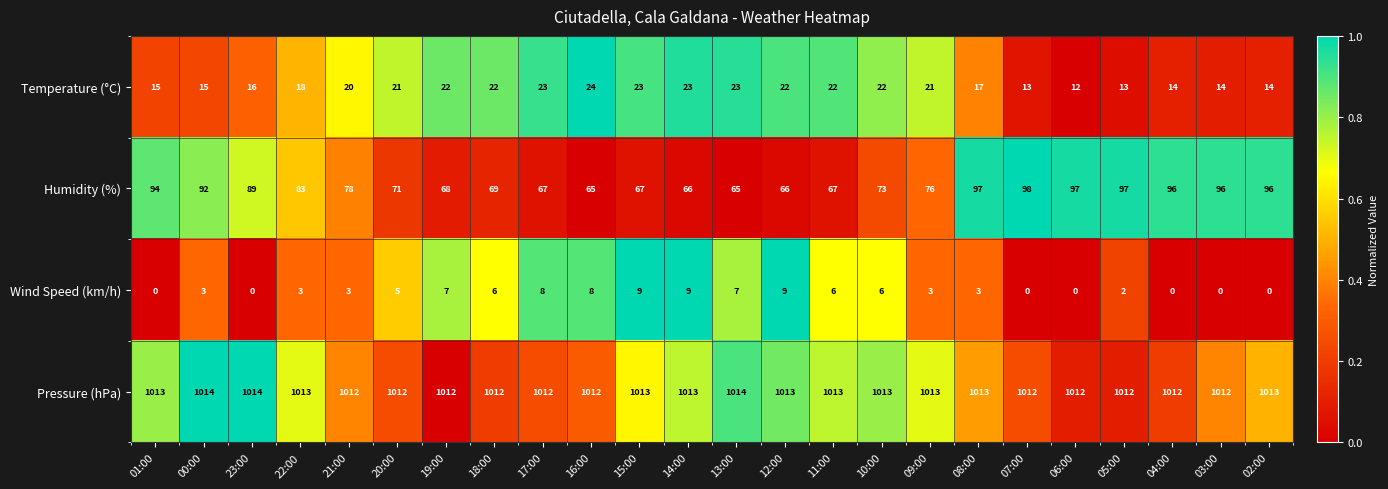

The Wind Speed (km/h) series shows 12 at 13:00. True or false?

False